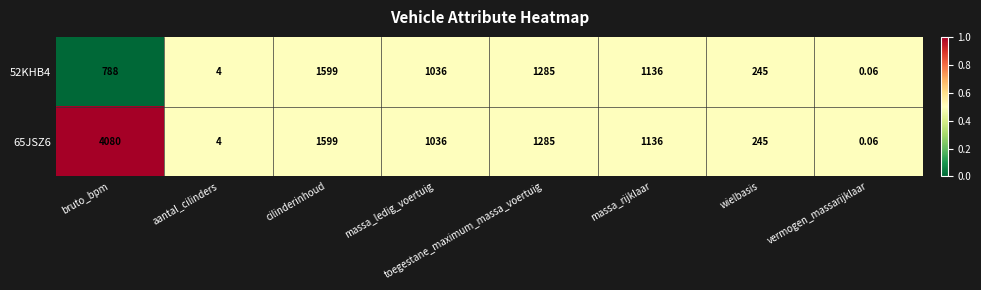

Where is 65JSZ6 nearest to the value 2040?

cilinderinhoud